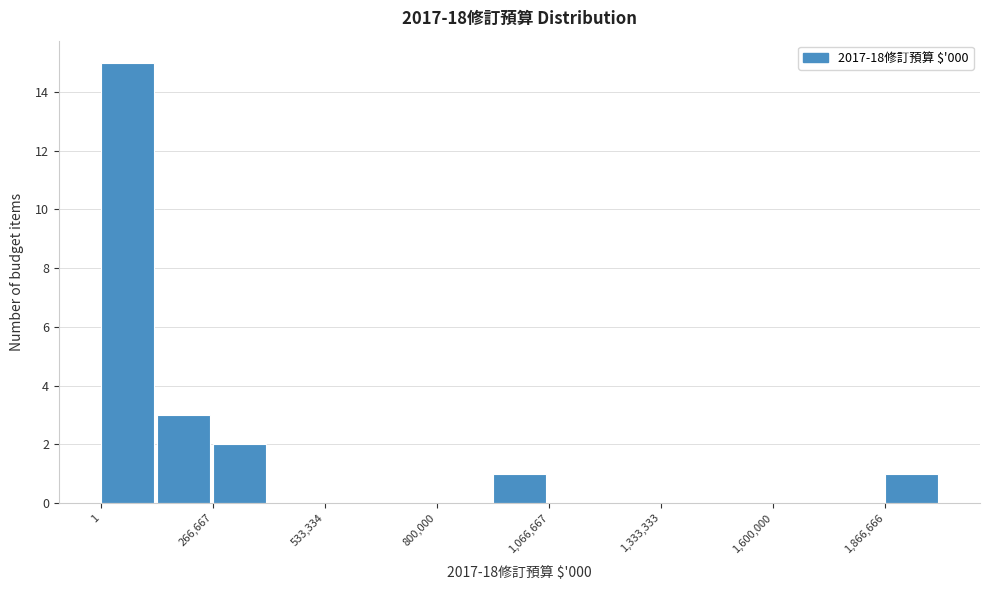

Around what value on the x-axis is the tallest bar? Give the approximate position of its centre, as read against the axis.

50000